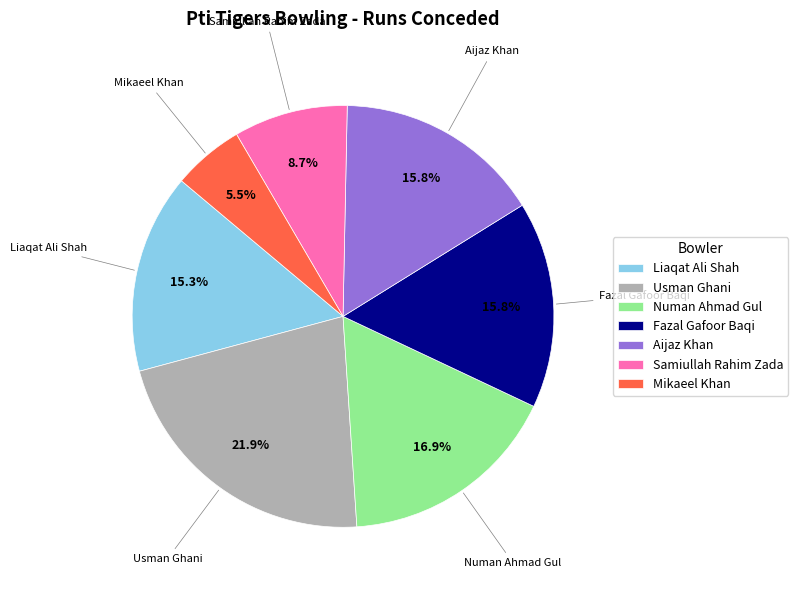

To the nearest percent, what is the average slice percentage?

14%